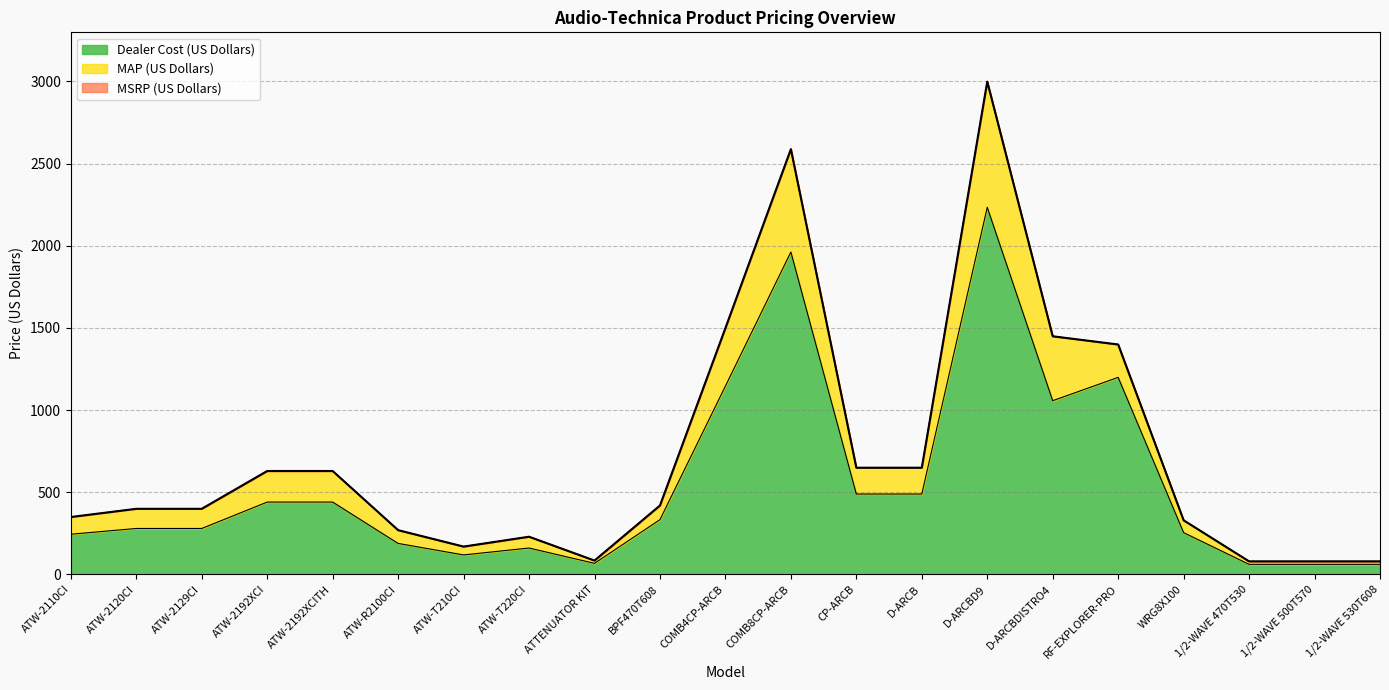

What is the difference between the second highest and minimum values in the Dealer Cost (US Dollars) series?

1901.0